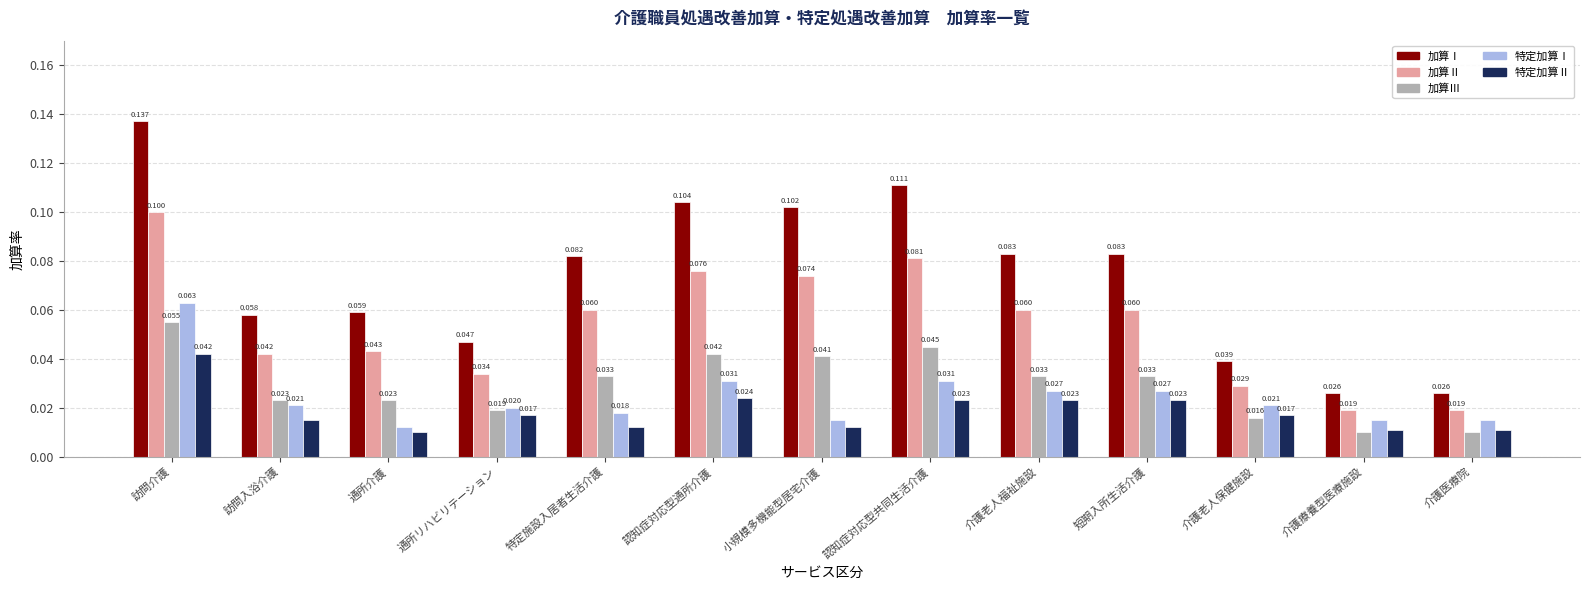

True or false: 加算Ⅰ has a value of 0.0 at 認知症対応型共同生活介護.

False